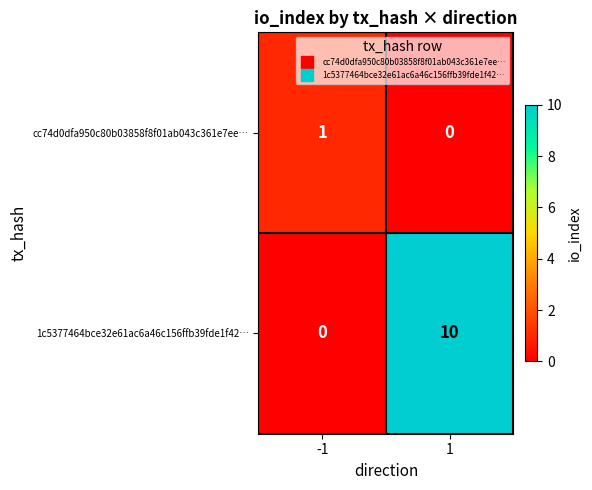

Rank the series by their average value, from lowest to highest.

cc74d0dfa950c80b03858f8f01ab043c361e7ee…, 1c5377464bce32e61ac6a46c156ffb39fde1f42…